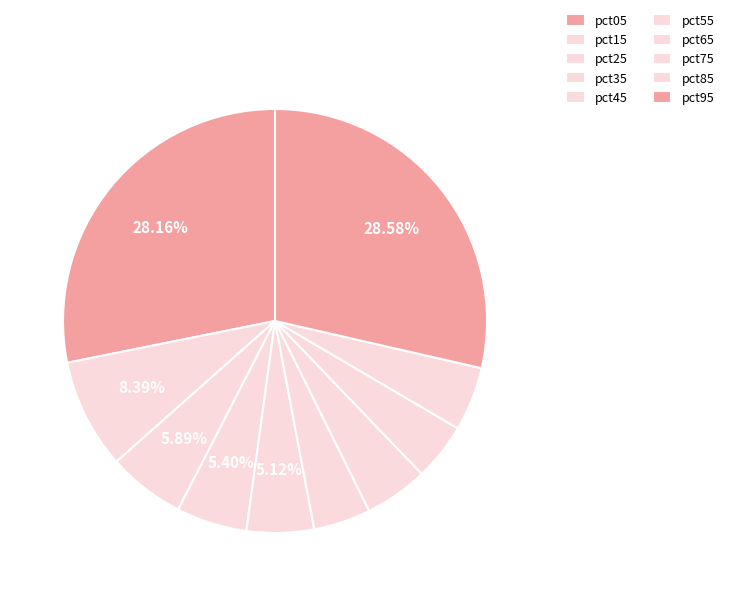

To the nearest percent, what is the difference between the largest and smallest slice percentages?

24%